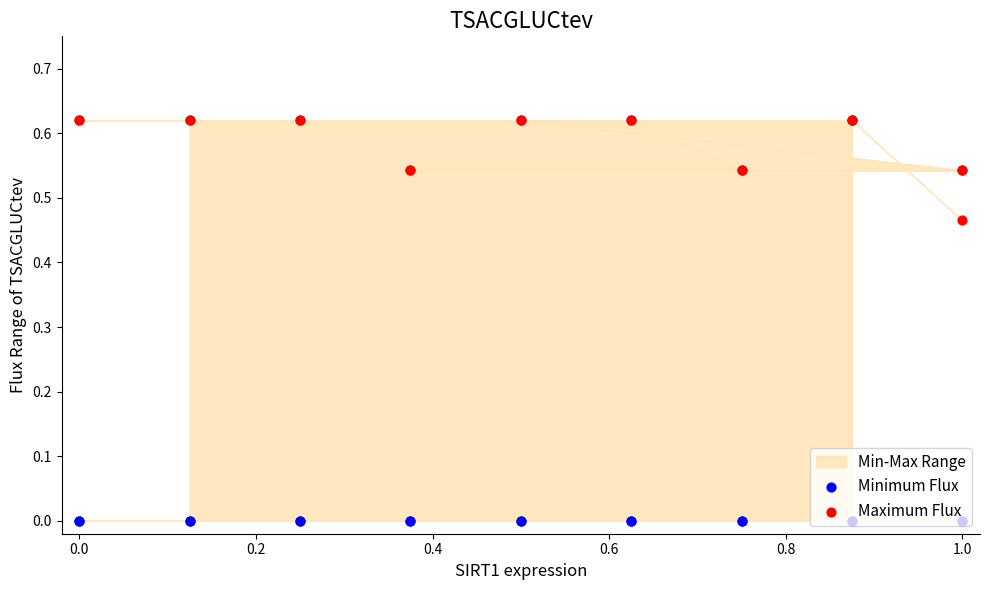

Is the value of Maximum Flux at 0.0 greater than the value of Minimum Flux at 14?

Yes